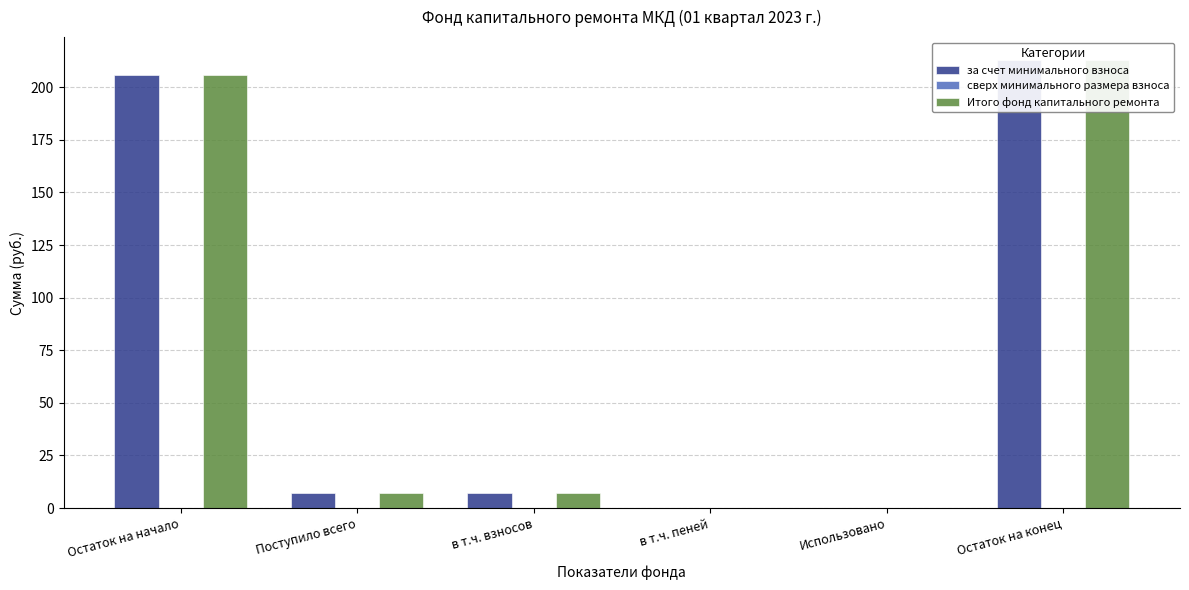

Which label corresponds to the largest value in the chart?

Остаток на конец